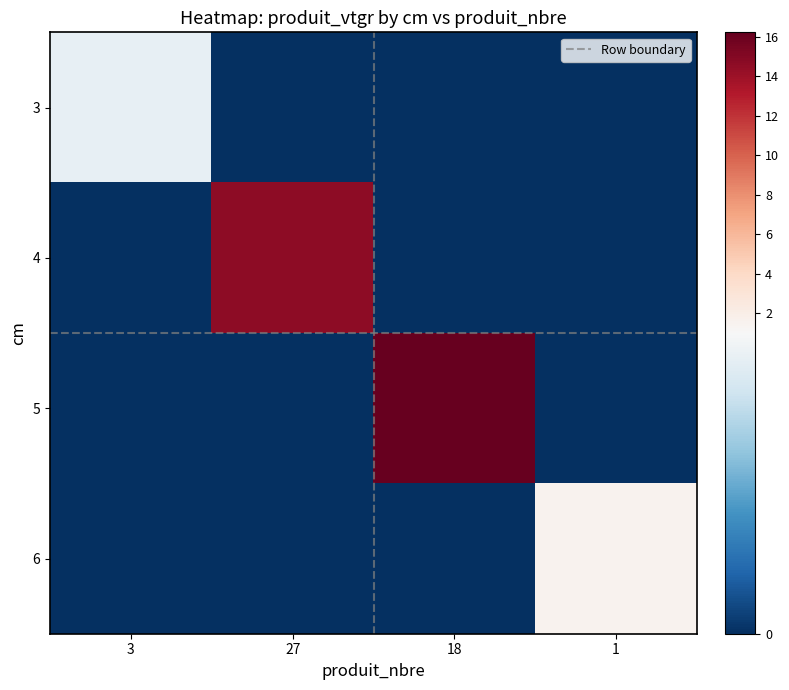

Reading left to right, transcribe all the data shown in this chart.

3: 0.9	0.0	0.0	0.0
4: 0.0	14.7	0.0	0.0
5: 0.0	0.0	16.2	0.0
6: 0.0	0.0	0.0	1.5